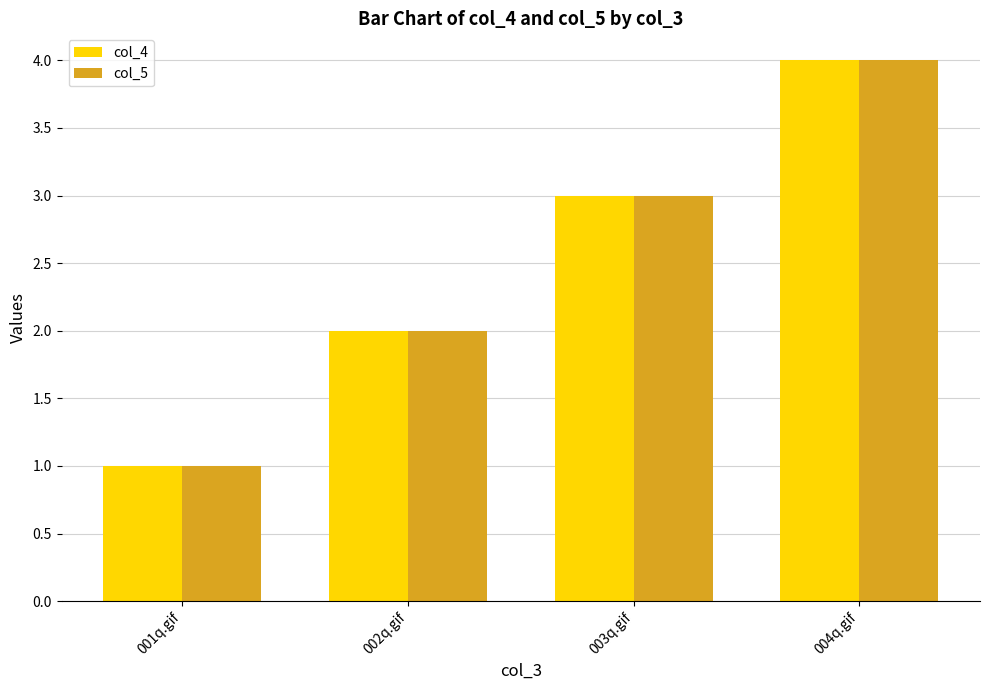

At which category does the chart reach its minimum across all series?

001q.gif